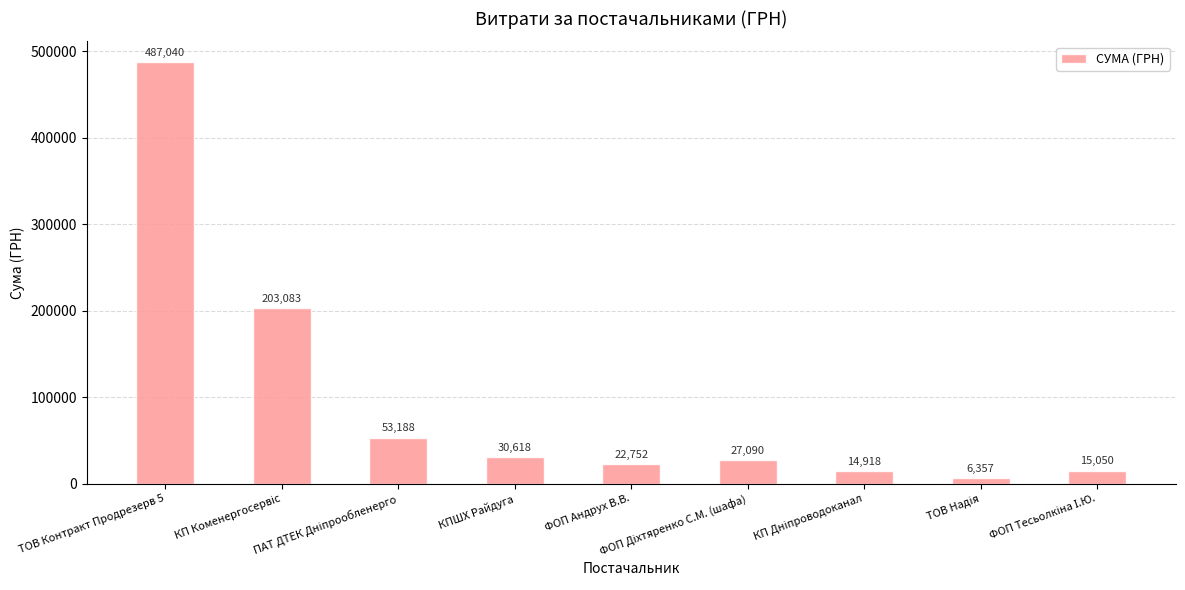

What is the average value?

95566.2